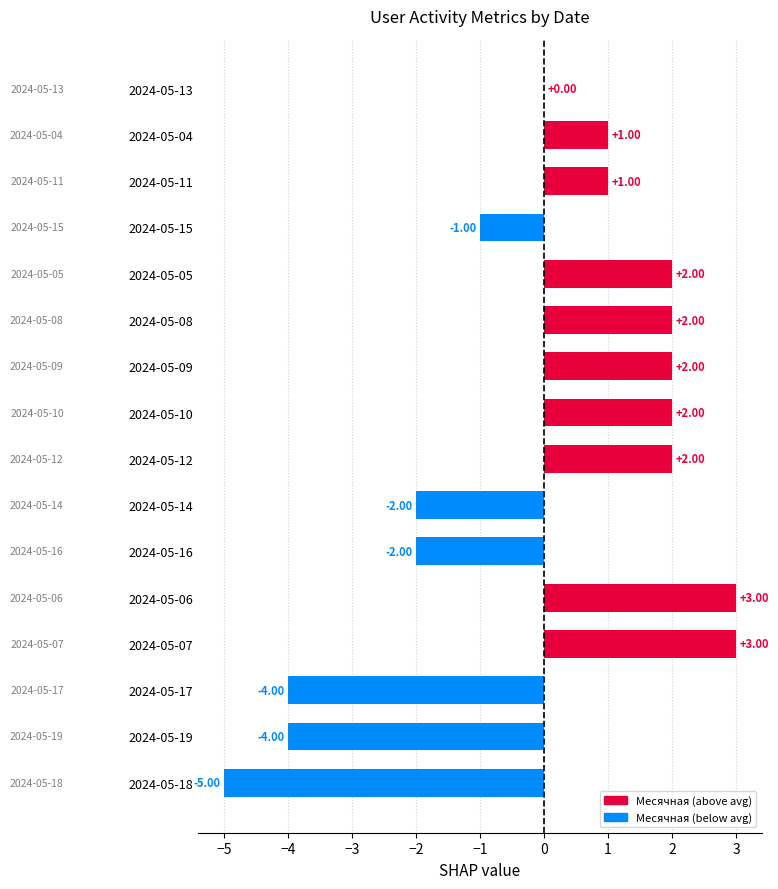

What is the sum of the values at 2024-05-10 and 2024-05-08?

4